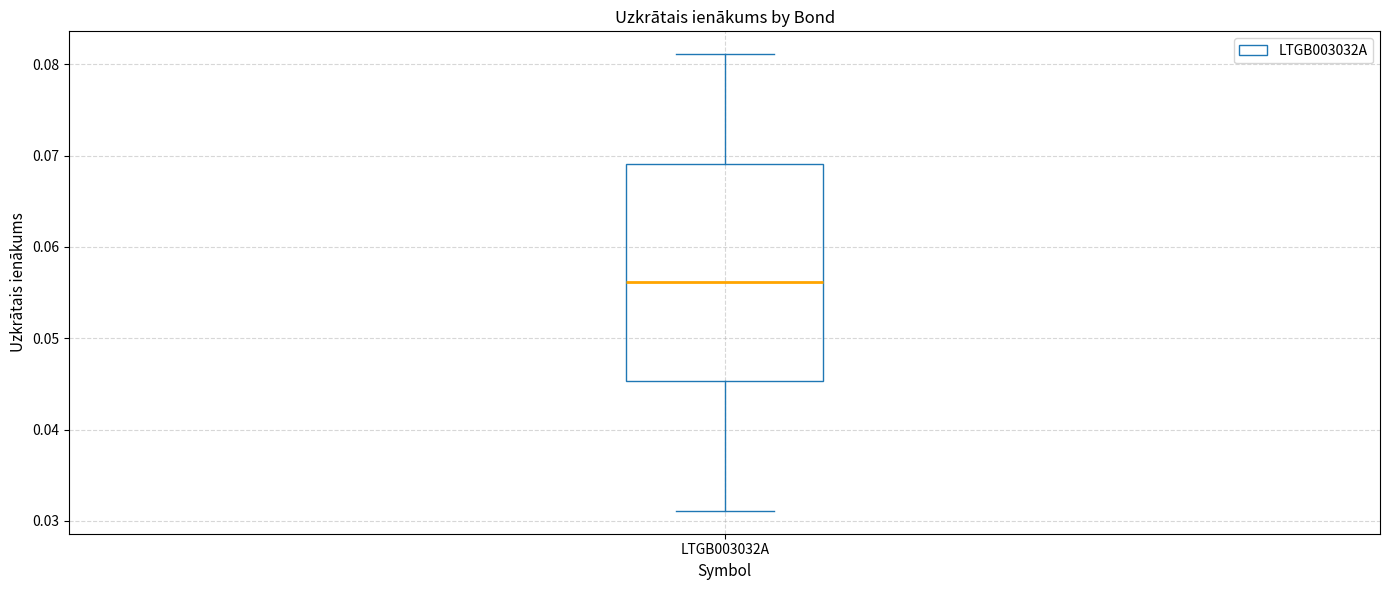

Transcribe this box plot: give where the median line is, the range the box spans, and where the two whiskers end, as read against the y-axis. The values are not printed on the chart, so give them approximately, as read against the axis.

median 0.056, box 0.045 to 0.069, whiskers 0.031 to 0.081